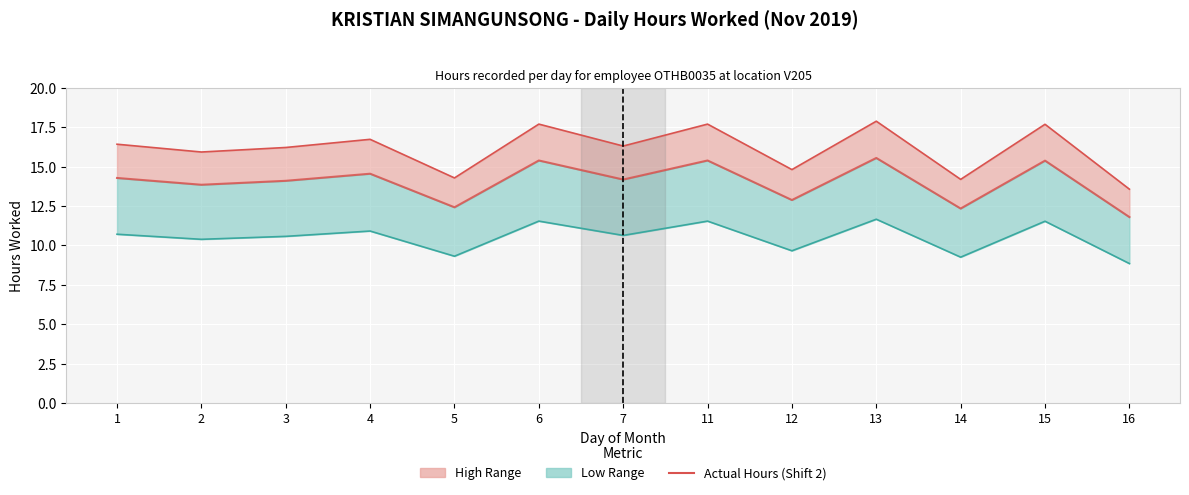

What is the difference between the Upper Bound values at 5 and 11?

3.4